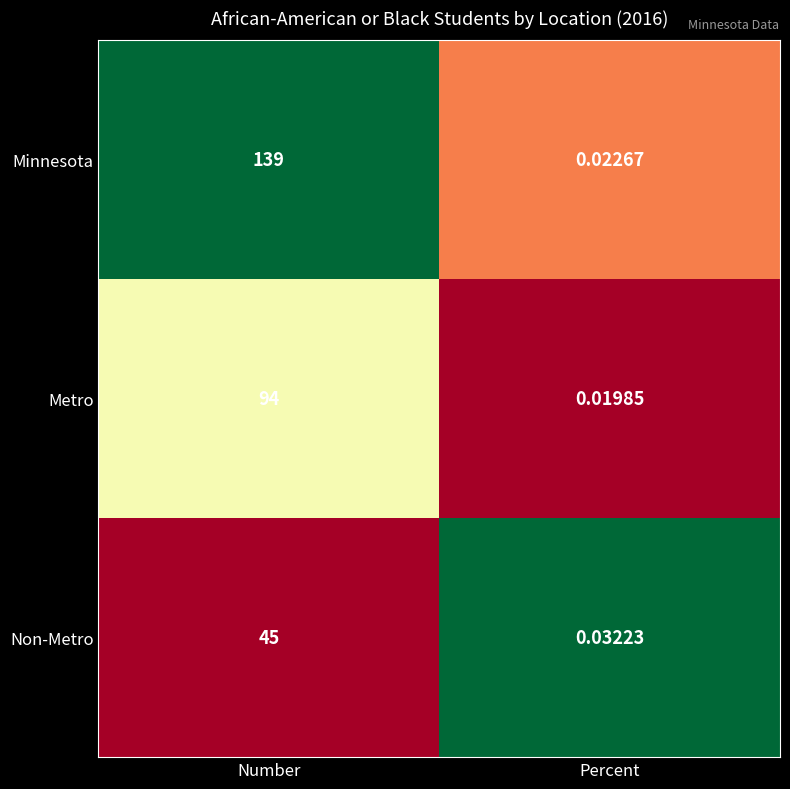

How many categories are shown in the chart?

2